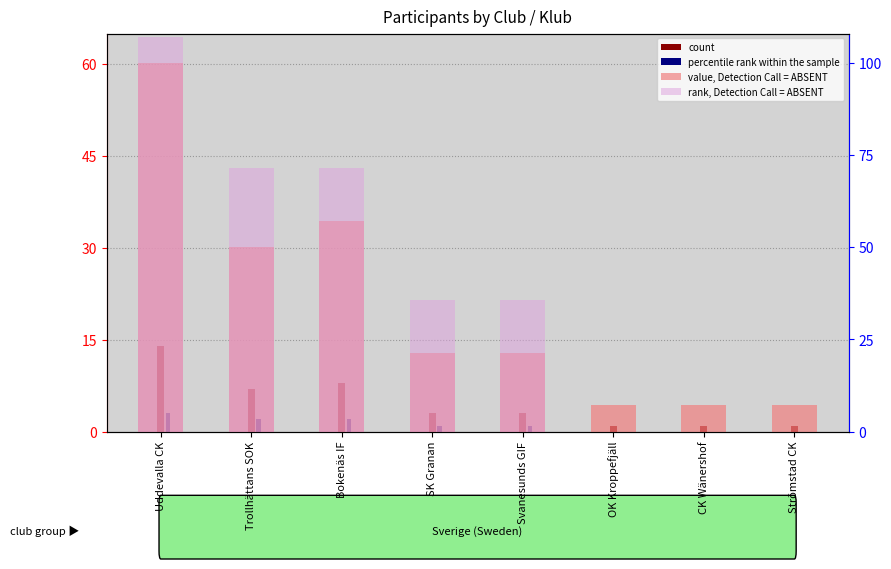

What is the difference between the highest and lowest values at Uddevalla CK?

104.1